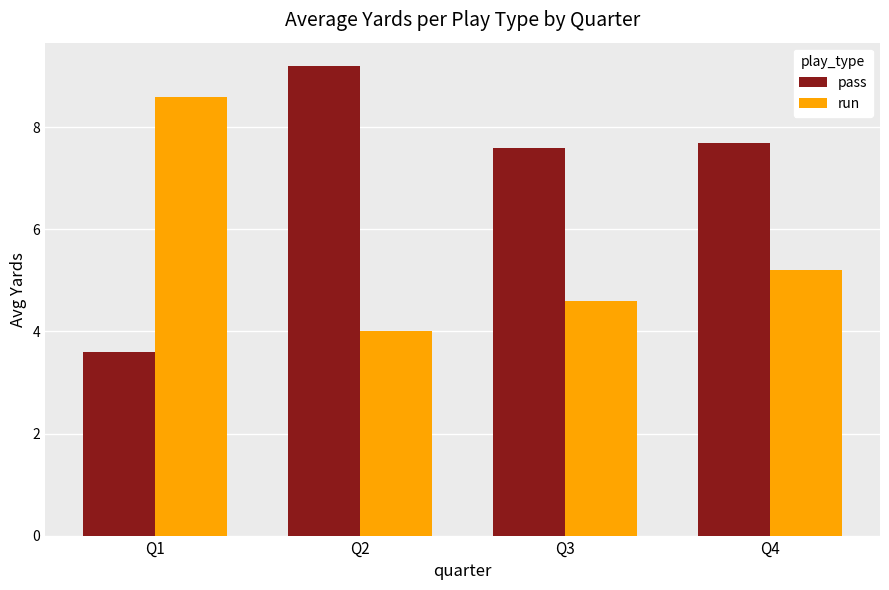

Reading left to right, what are all the values shown in this chart?

pass: Q1=3.6	Q2=9.2	Q3=7.6	Q4=7.7
run: Q1=8.6	Q2=4.0	Q3=4.6	Q4=5.2